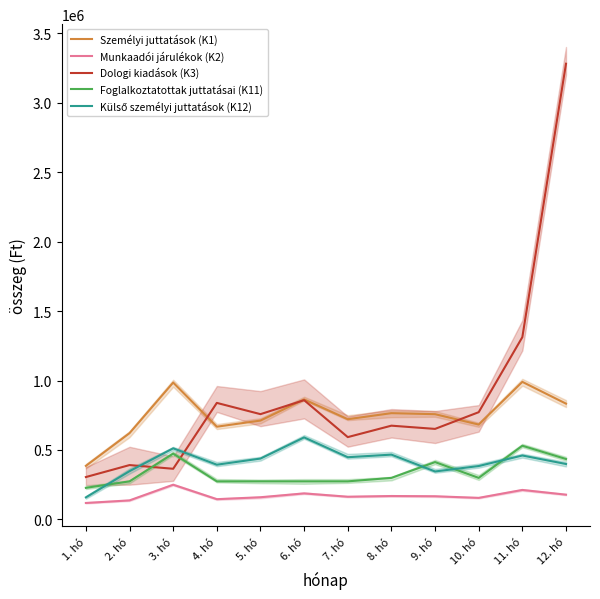

Is the value of Foglalkoztatottak juttatásai (K11) at 3. hó greater than the value of Dologi kiadások (K3) at 8. hó?

No